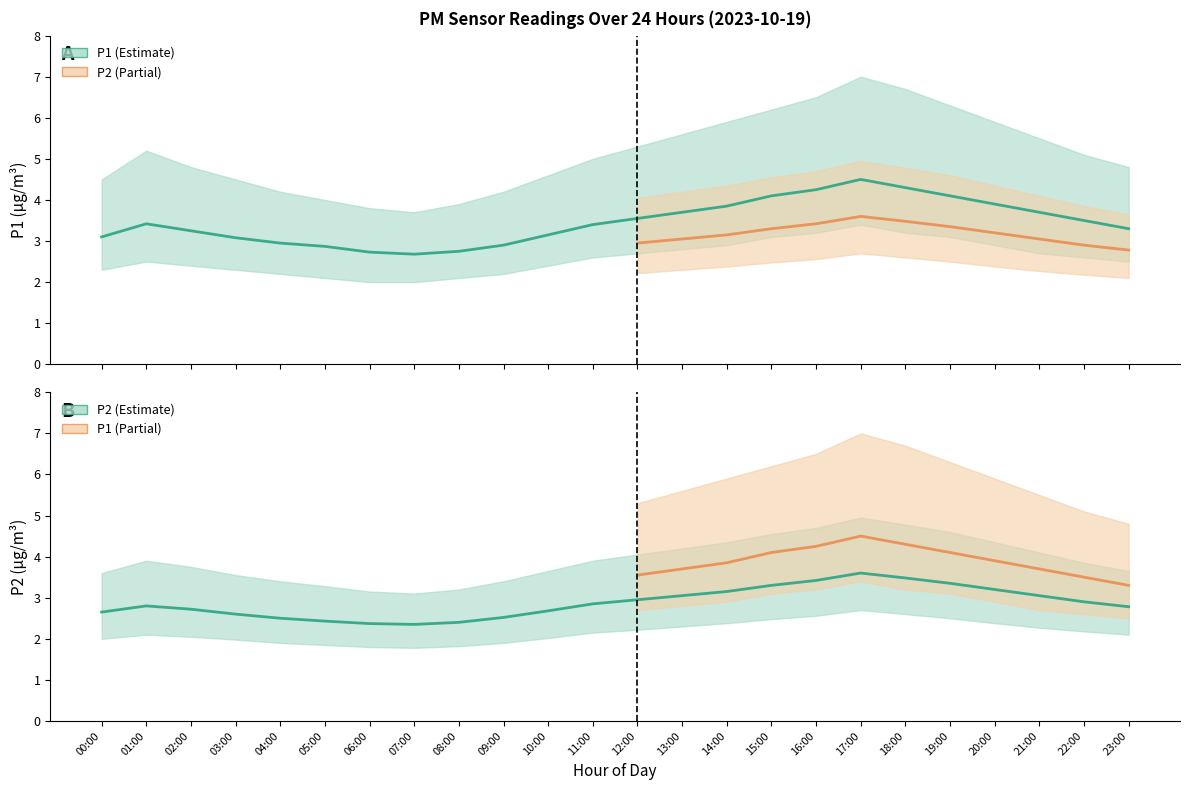

Which series changed the most between 09:00 and 14:00?

P1_upper